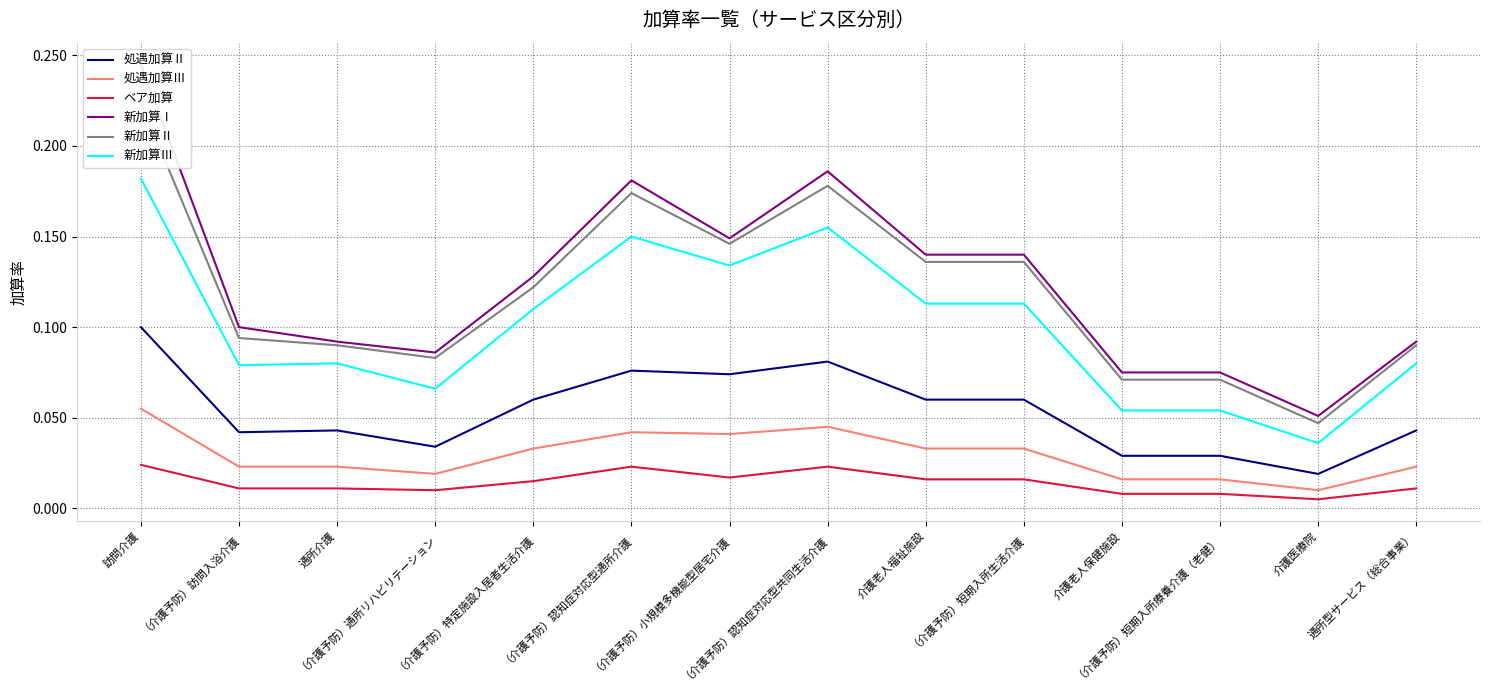

True or false: 処遇加算Ⅱ and 新加算Ⅱ cross at least once.

False